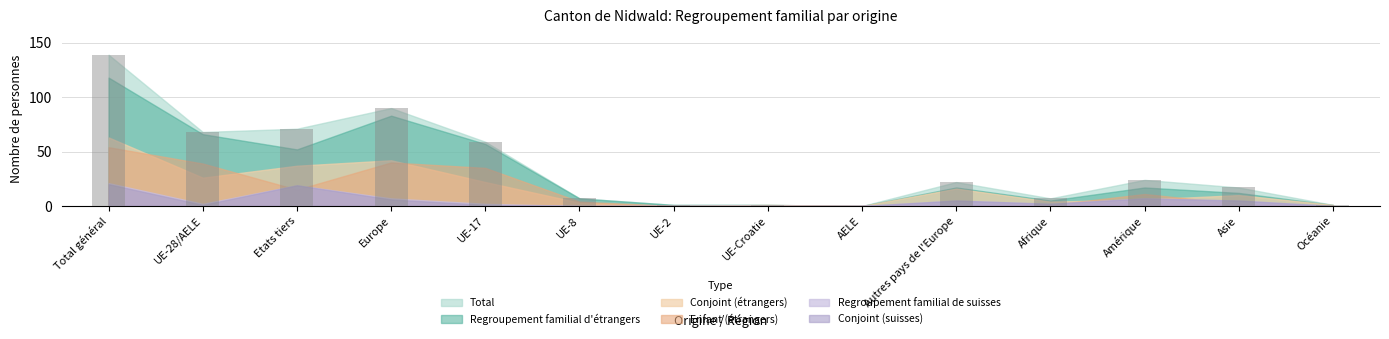

Reading left to right, list all the values displayed in this chart.

Total général=139	UE-28/AELE=68	Etats tiers=71	Europe=90	UE-17=59	UE-8=7	UE-2=1	UE-Croatie=1	AELE=0	Autres pays de l'Europe=22	Afrique=7	Amérique=24	Asie=17	Océanie=1